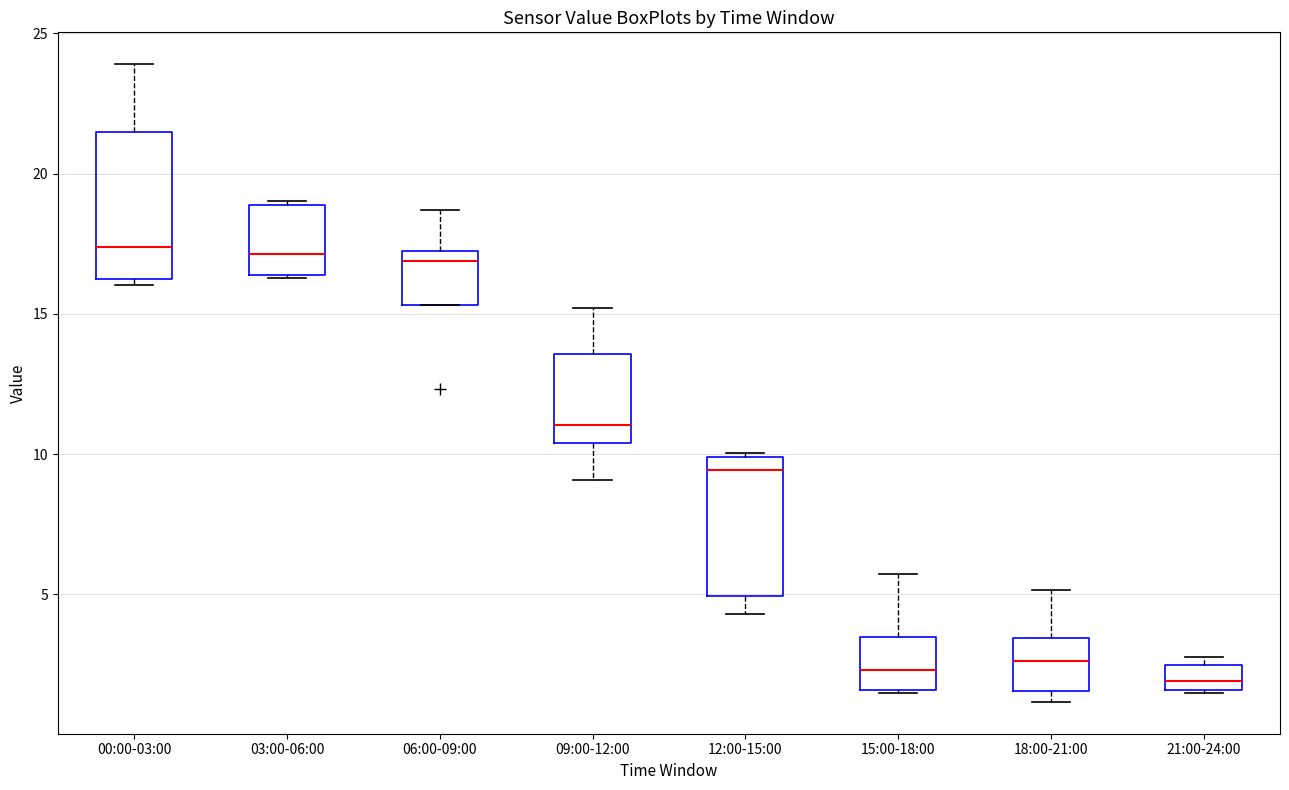

Reading left to right, read every box against the y-axis: the position of its median line, the range the box covers, and the ends of its whiskers. The values are not printed on the chart, so give them approximately, as read against the axis.

00:00-03:00: median 17.5, box 16.0 to 21.5, whiskers 16.0 (just below the box's lower edge) to 24.0
03:00-06:00: median 17.0, box 16.5 to 19.0, whiskers 16.5 to 19.0 (just above the box's upper edge)
06:00-09:00: median 17.0 (just below the box's upper edge), box 15.5 to 17.0, whiskers 15.5 to 18.5
09:00-12:00: median 11.0, box 10.5 to 13.5, whiskers 9.0 to 15.0
12:00-15:00: median 9.5, box 5.0 to 10.0, whiskers 4.5 to 10.0
15:00-18:00: median 2.5, box 1.5 to 3.5, whiskers 1.5 to 5.5
18:00-21:00: median 2.5, box 1.5 to 3.5, whiskers 1.0 to 5.0
21:00-24:00: median 2.0, box 1.5 to 2.5, whiskers 1.5 to 3.0